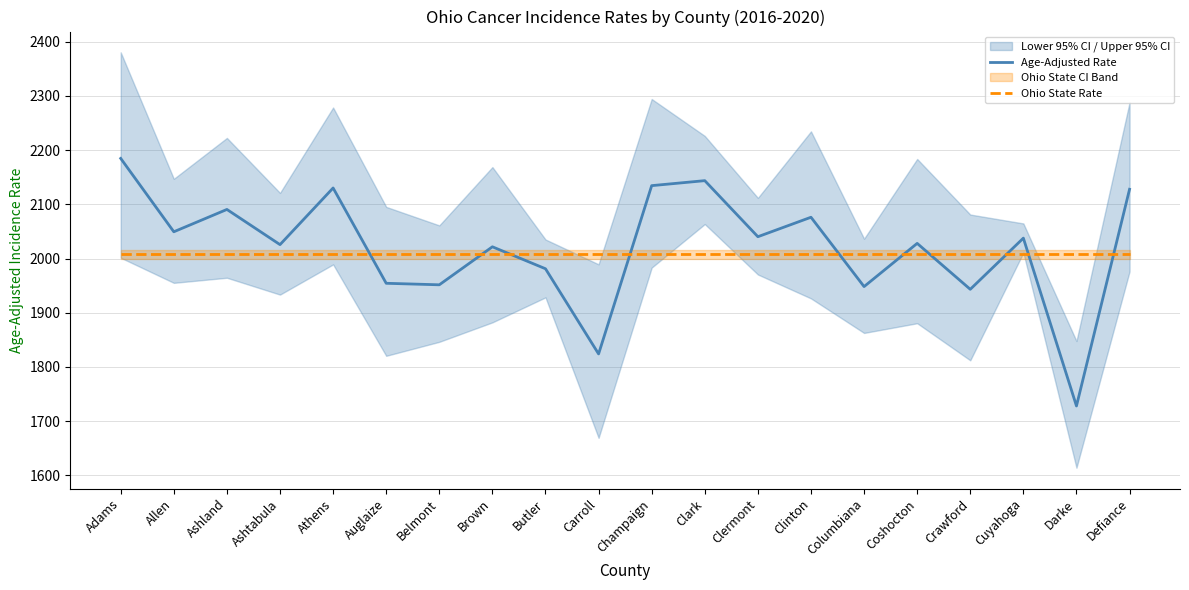

List the labels in order of Ohio State Rate value, smallest first.

Adams, Allen, Ashland, Ashtabula, Athens, Auglaize, Belmont, Brown, Butler, Carroll, Champaign, Clark, Clermont, Clinton, Columbiana, Coshocton, Crawford, Cuyahoga, Darke, Defiance